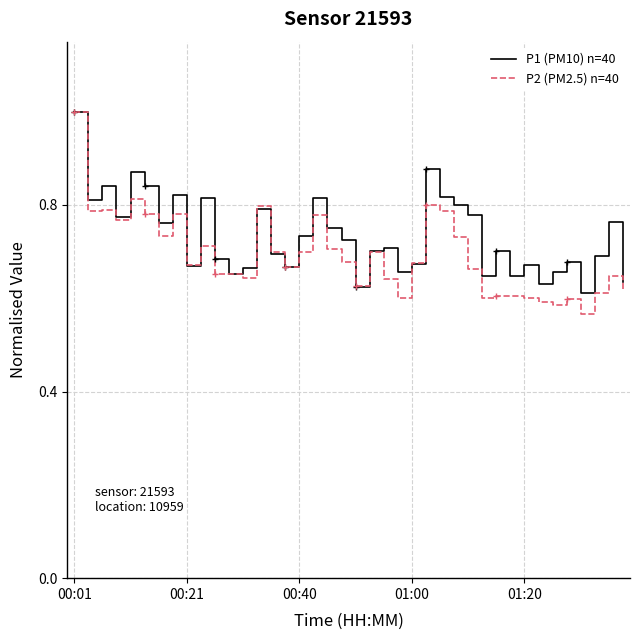

List the series in order of their overall mean, lowest first.

P2 (PM2.5) n=40, P1 (PM10) n=40